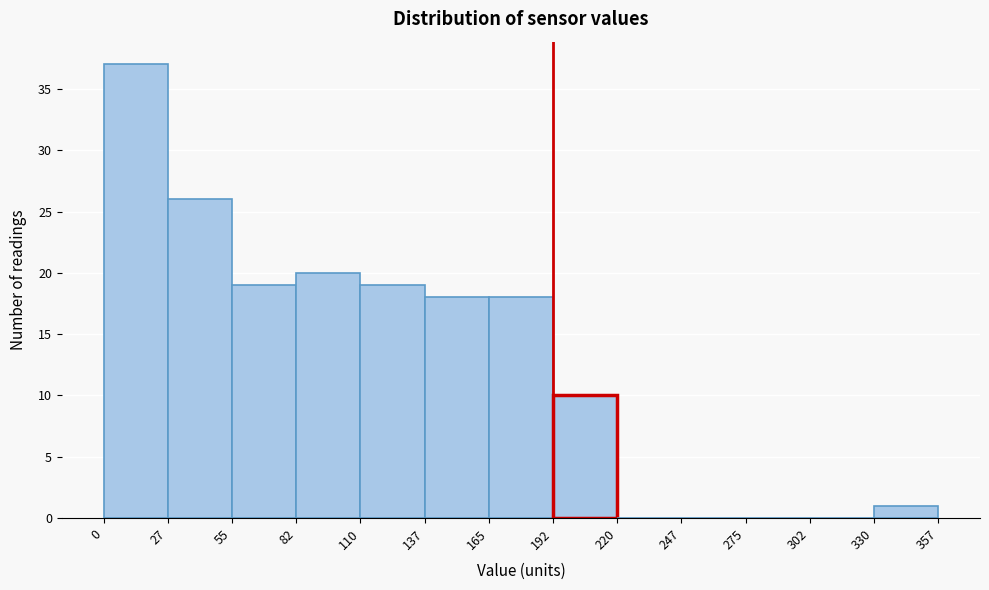

Reading left to right, transcribe this chart: for each bar, give the range it covers on the x-axis and its height. The values are not printed on the chart, so give them approximately, as read against the axis.

0 to 27: 37
27 to 55: 26
55 to 82: 19
82 to 110: 20
110 to 137: 19
137 to 165: 18
165 to 192: 18
192 to 220: 10
220 to 247: 0
247 to 275: 0
275 to 302: 0
302 to 330: 0
330 to 357: 1